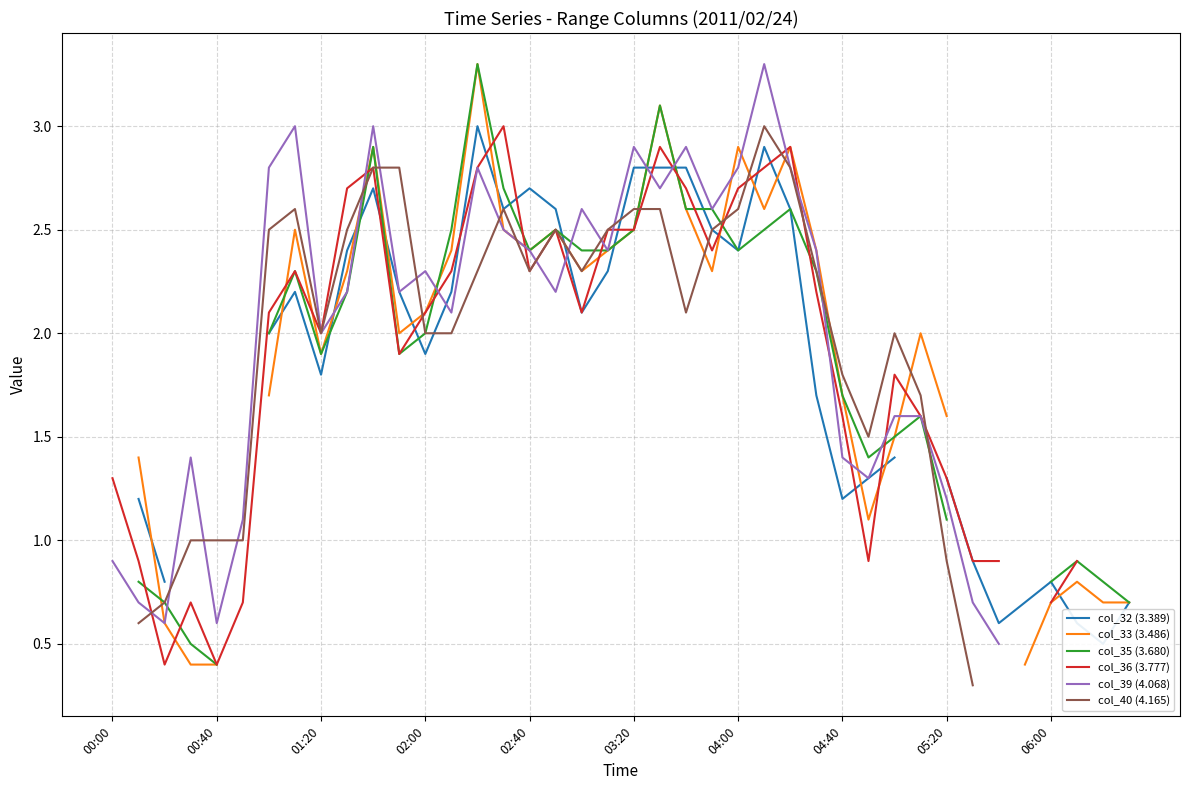

How many categories are shown in the chart?

40